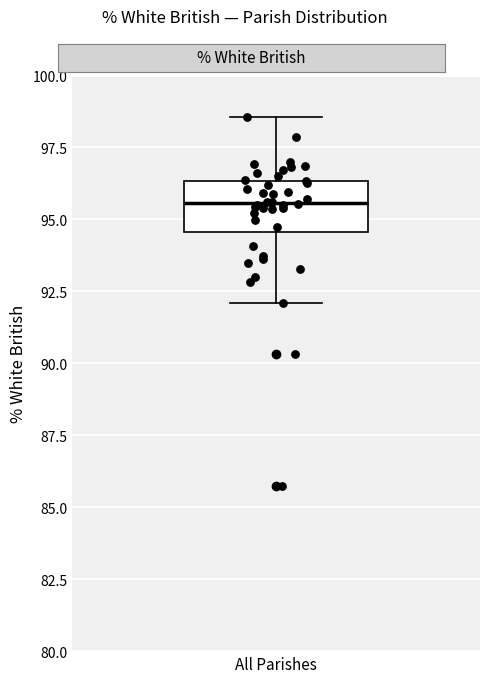

Transcribe this box plot: give where the median line is, the range the box spans, and where the two whiskers end, as read against the y-axis. The values are not printed on the chart, so give them approximately, as read against the axis.

median 95.5, box 94.5 to 96.5, whiskers 92.0 to 98.5